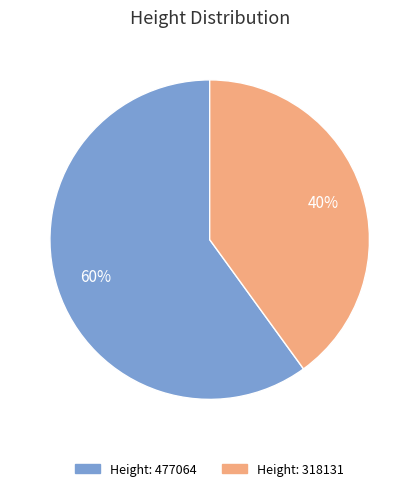

Approximately how many times larger is the value at Height: 477064 compared to Height: 318131?

1.5